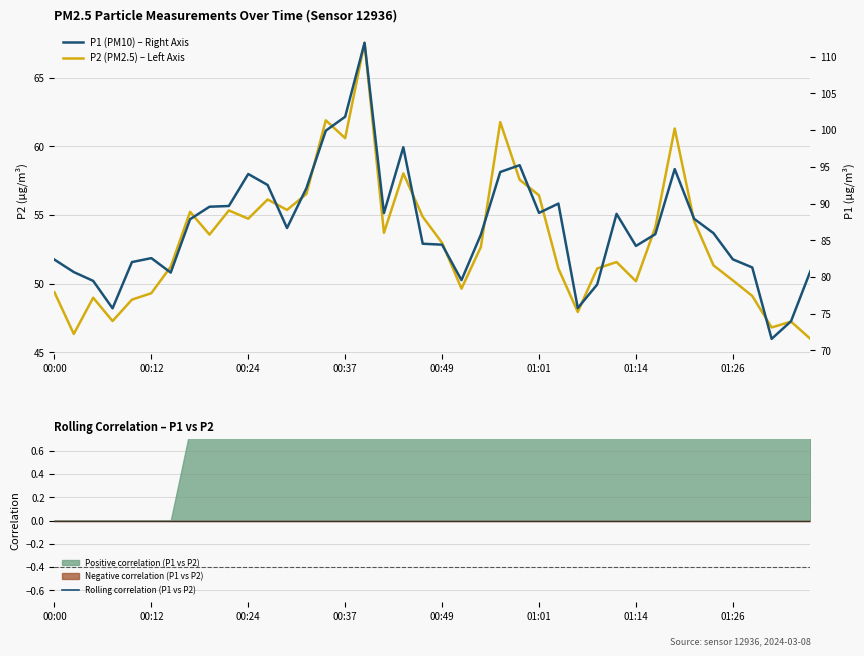

How many lines are shown in the chart?

3